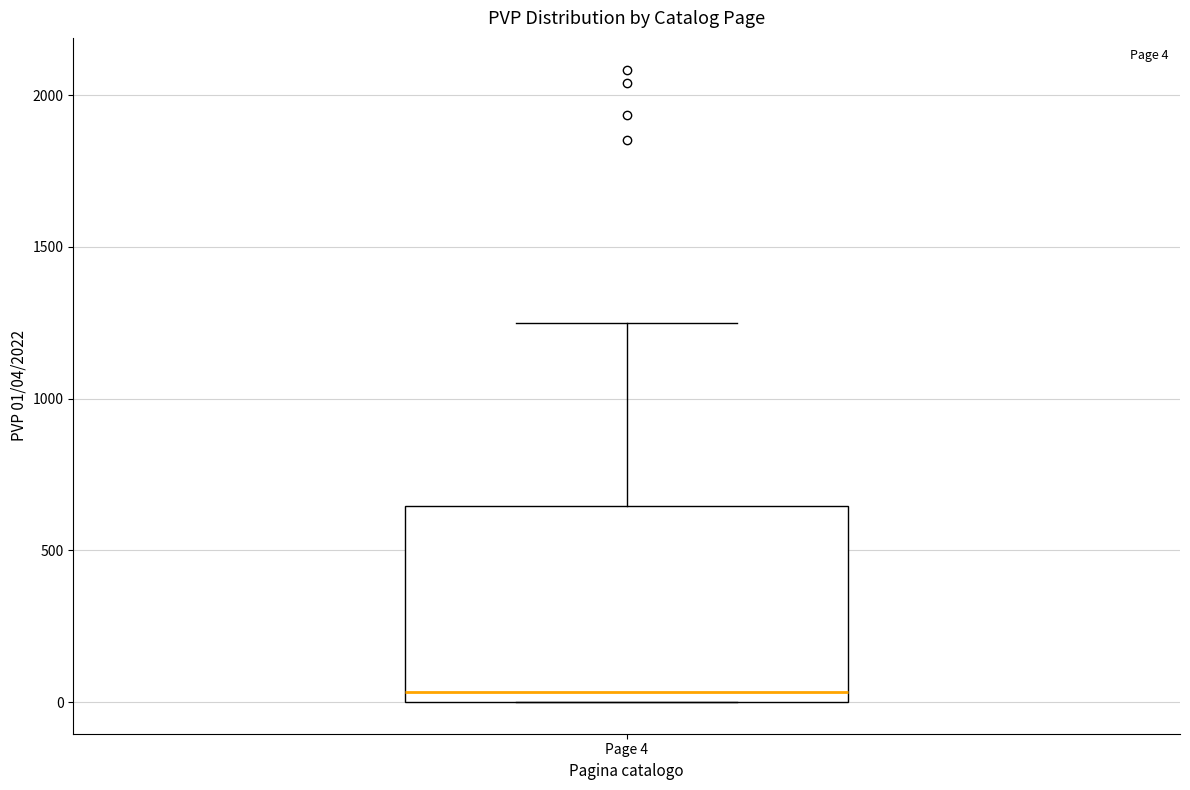

Read this box plot against the y-axis: the position of the median line, the range covered by the box, and the ends of both whiskers. The values are not printed on the chart, so give them approximately, as read against the axis.

median 50, box 0 to 650, whiskers 0 to 1250